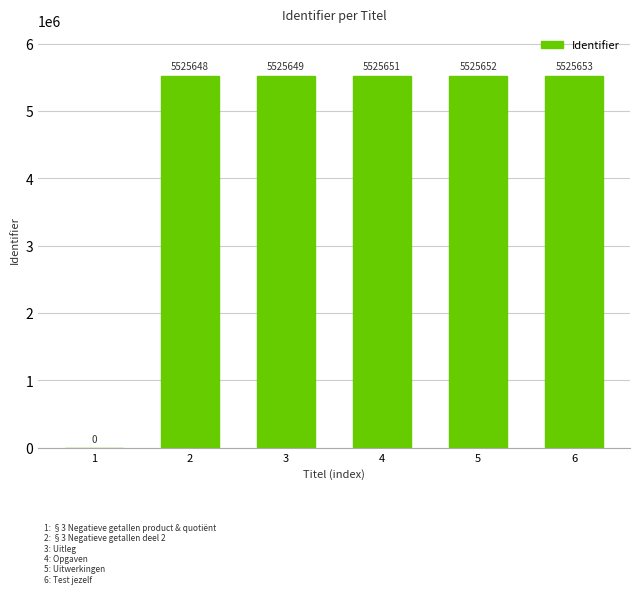

Read the value at 6, to the nearest 100.

5525700